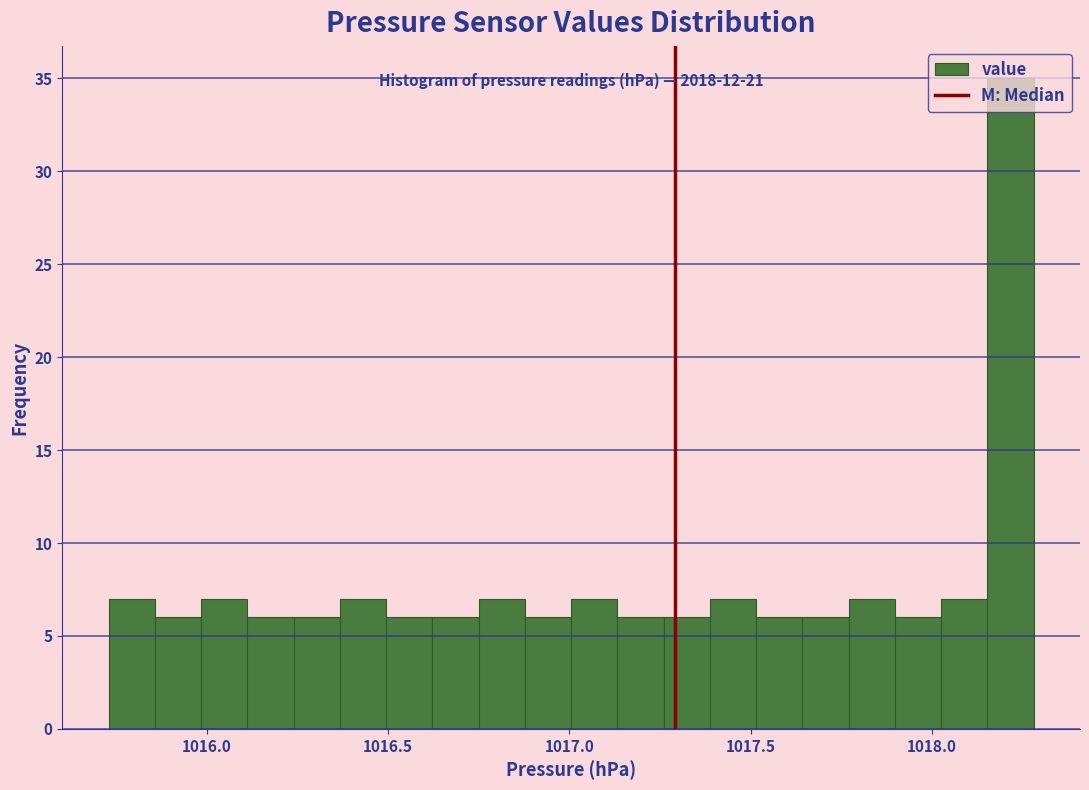

Around what value on the x-axis is the tallest bar? Give the approximate position of its centre, as read against the axis.

1018.20